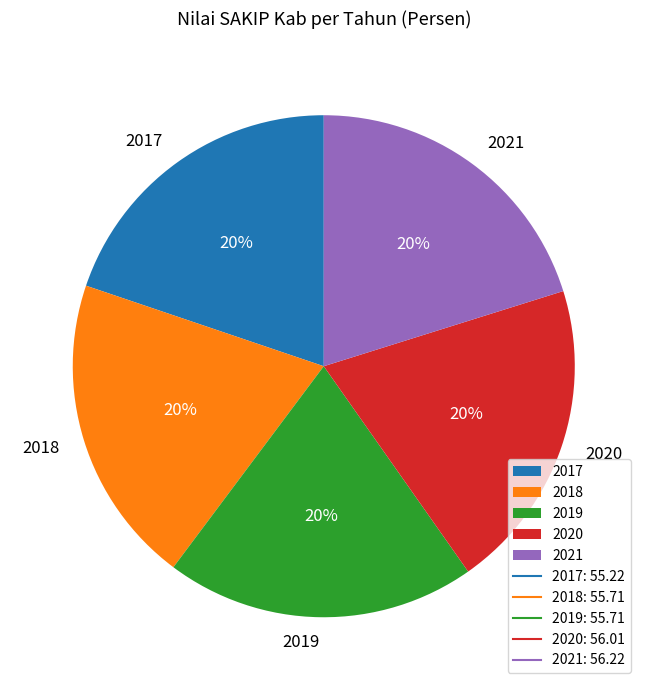

Does 2019 represent more than half of the total?

No